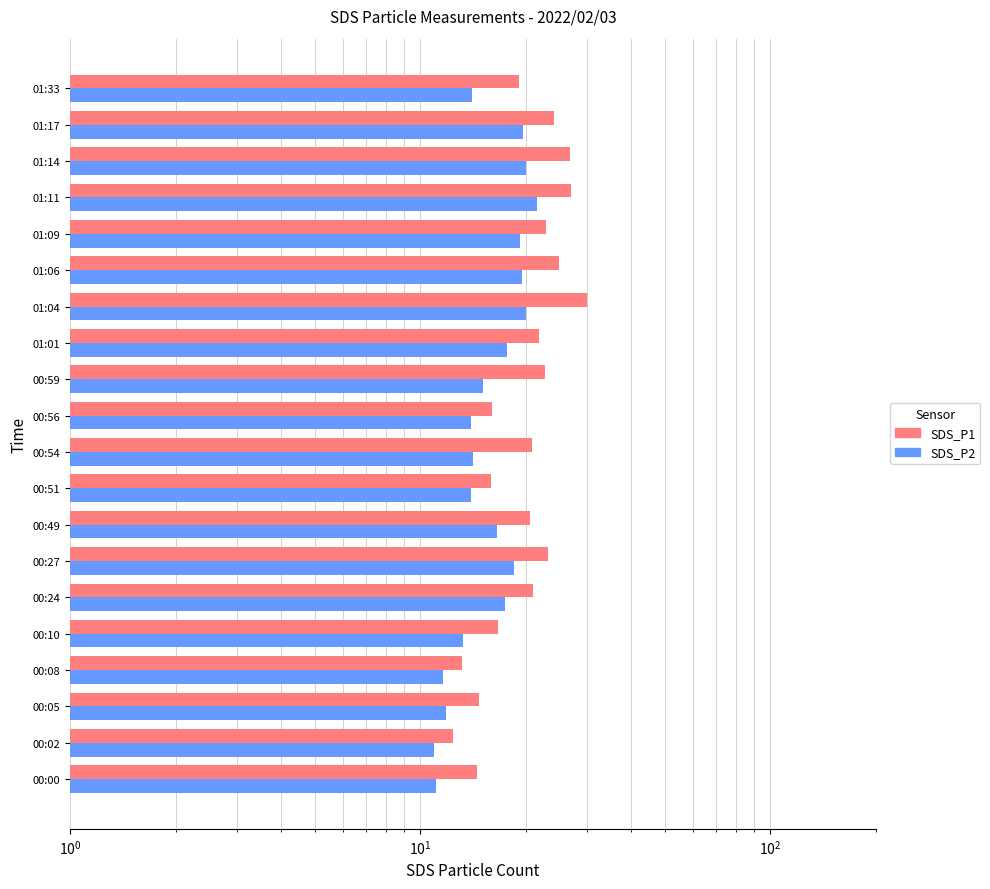

What is the average value of the SDS_P2 series?

16.0